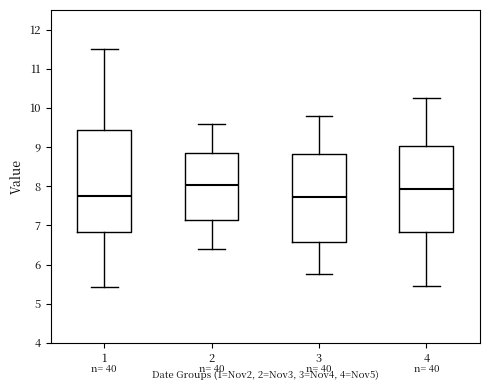

Which box is the tallest, from its lower edge to its upper edge?

1